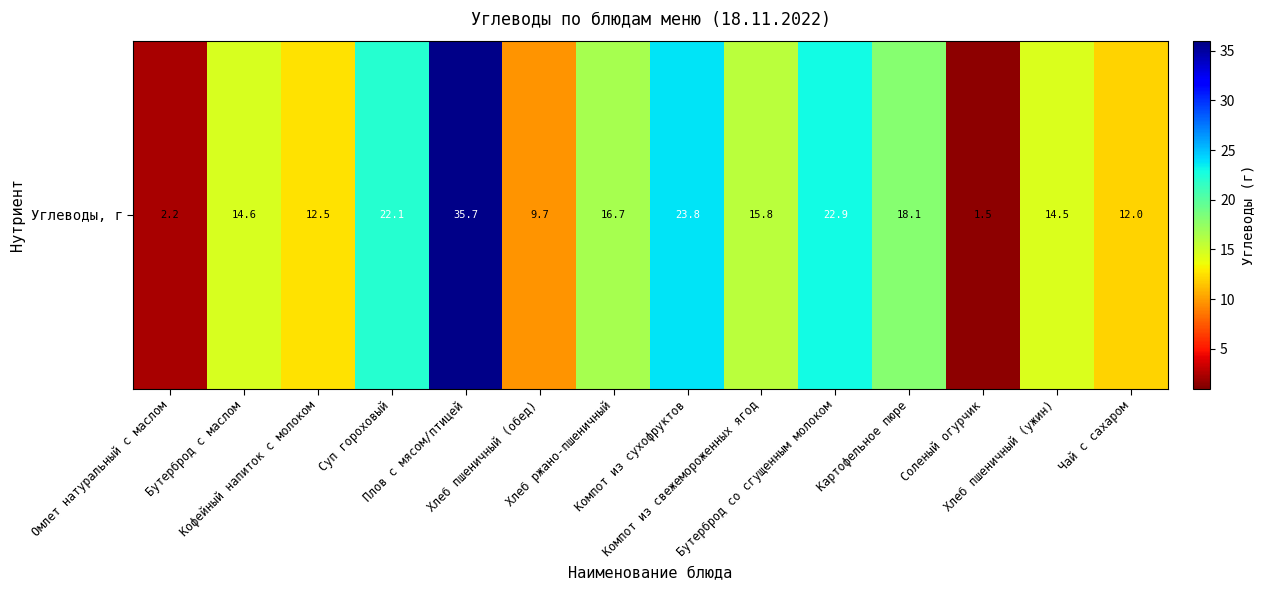

Reading left to right, extract all data points from this chart.

Омлет натуральный с маслом=2.2	Бутерброд с маслом=14.6	Кофейный напиток с молоком=12.5	Суп гороховый=22.1	Плов с мясом/птицей=35.7	Хлеб пшеничный (обед)=9.7	Хлеб ржано-пшеничный=16.7	Компот из сухофруктов=23.8	Компот из свежемороженных ягод=15.8	Бутерброд со сгущенным молоком=22.9	Картофельное пюре=18.1	Соленый огурчик=1.5	Хлеб пшеничный (ужин)=14.5	Чай с сахаром=12.0